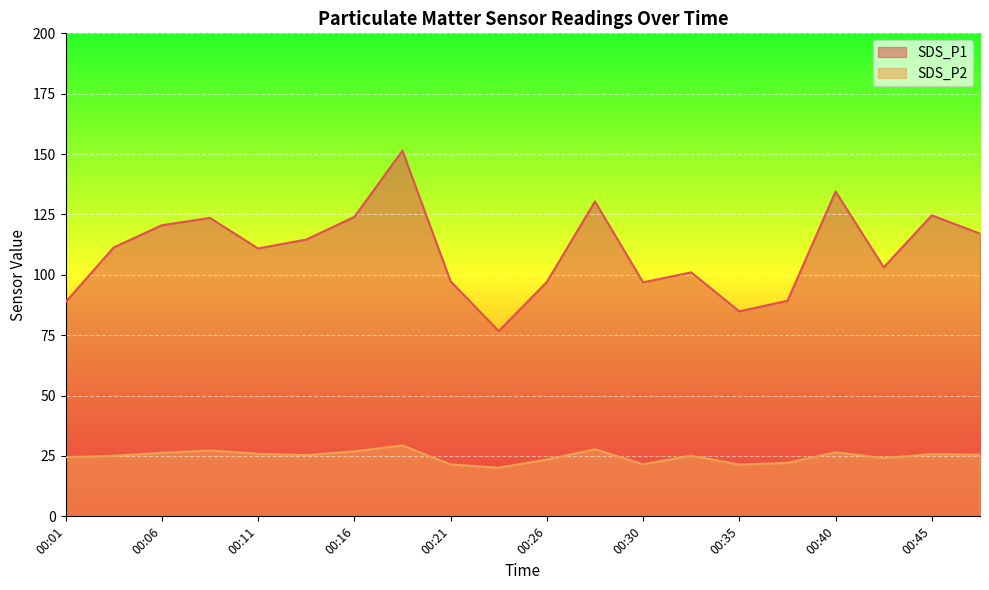

What is the spread (max minus min) of values at 00:18?

122.0